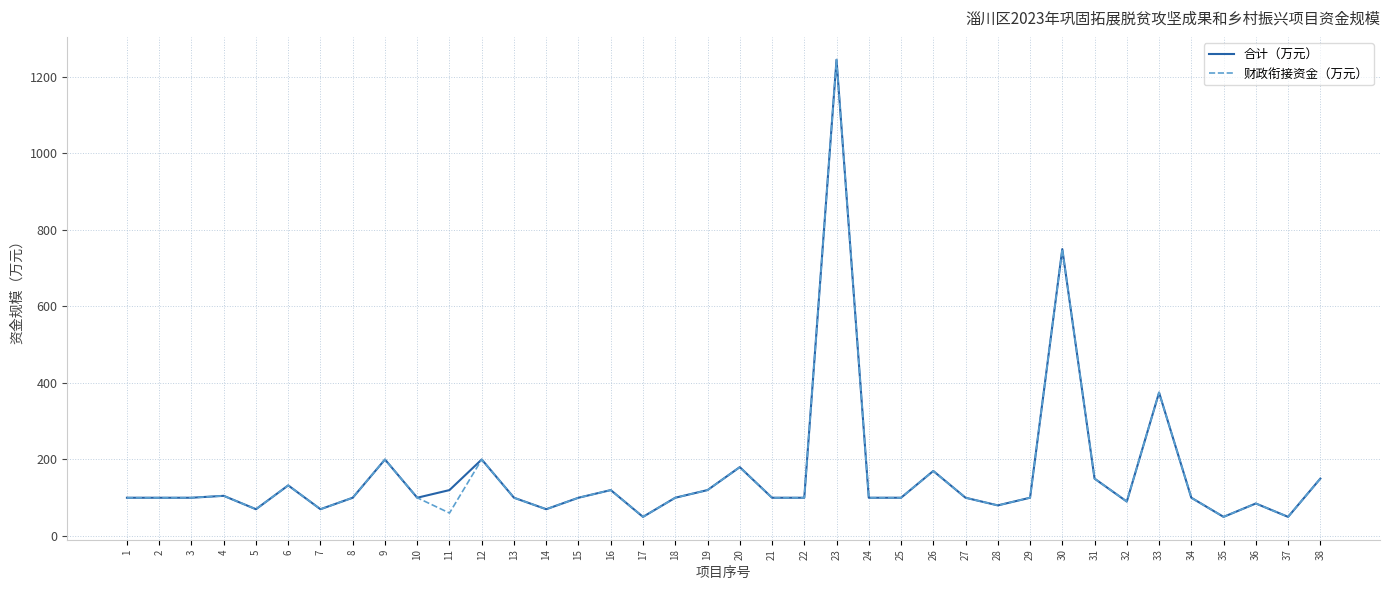

Read the 合计（万元） value at 3.

100.0